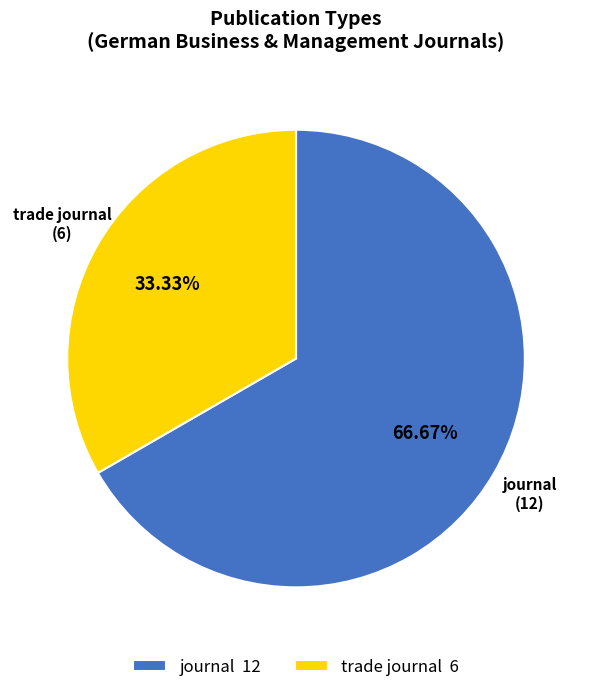

To the nearest percent, what is the combined percentage of trade journal and journal?

100%